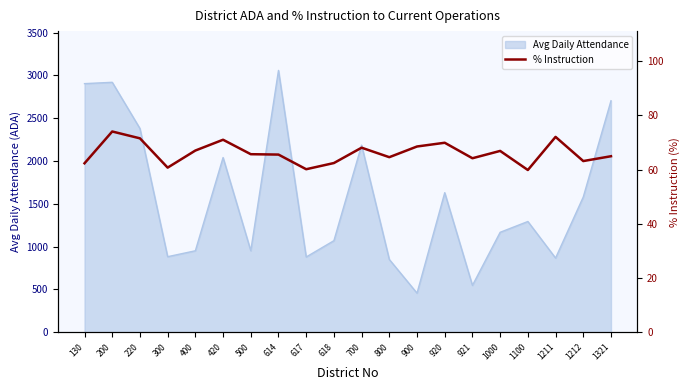

Which category has the lowest value in the Avg Daily Attendance series?

900